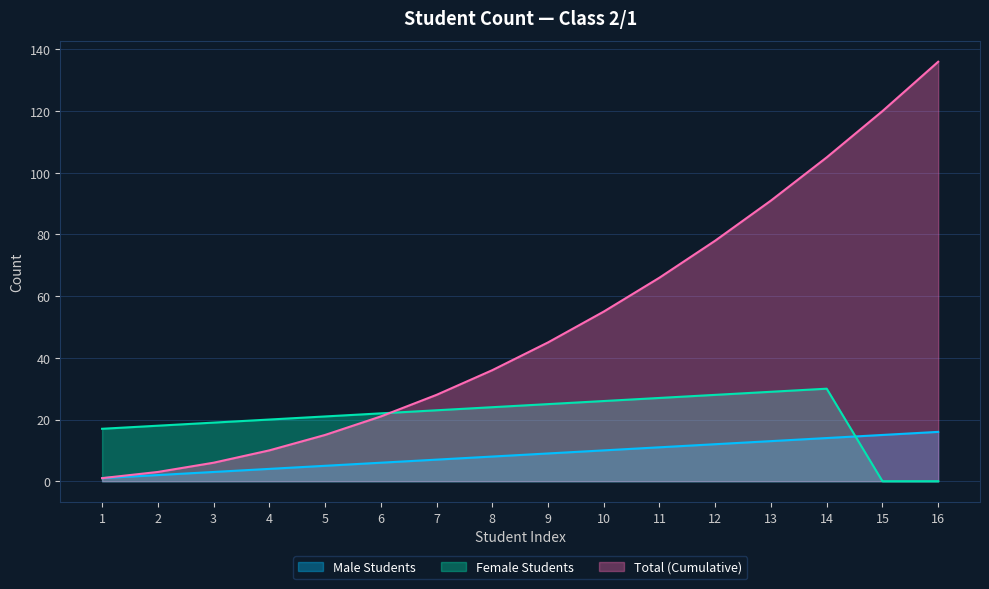

Rank the series by their average value, from highest to lowest.

Total (Cumulative), Female Students, Male Students